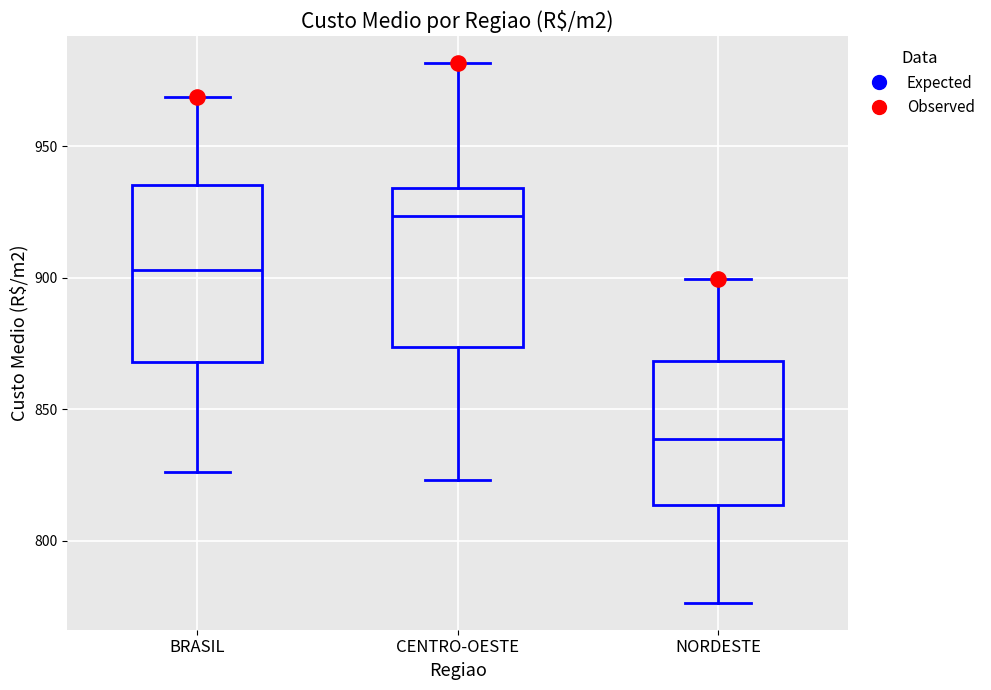

Which box is the tallest, from its lower edge to its upper edge?

BRASIL